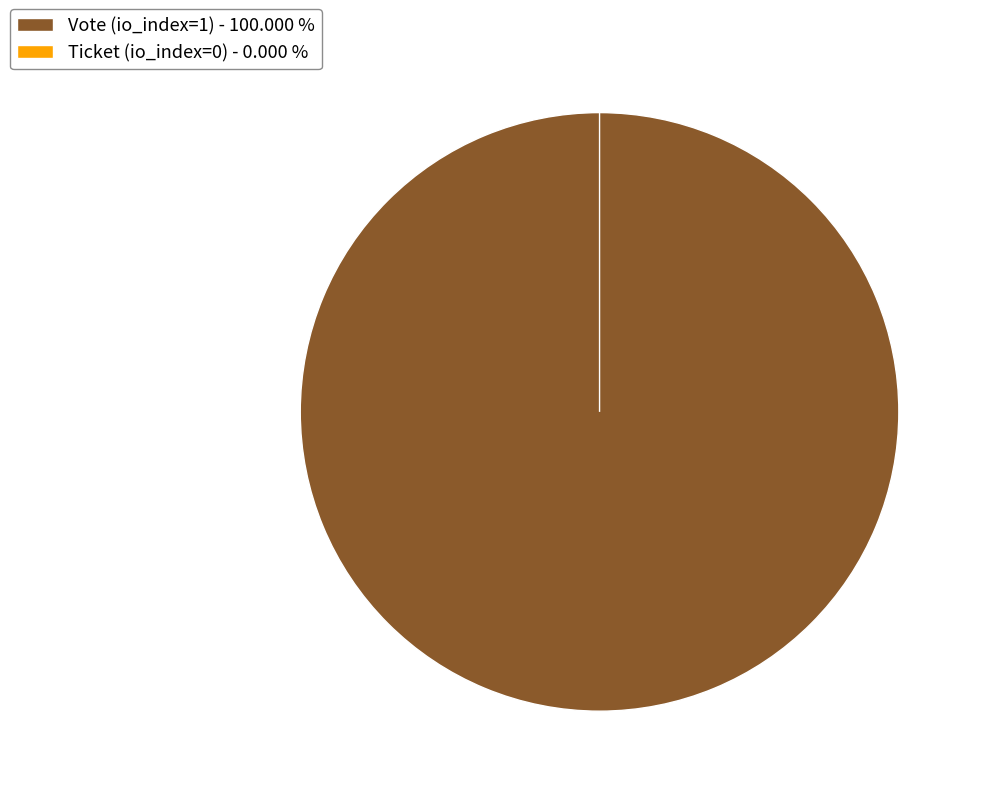

To the nearest percent, what is the combined percentage of Vote (io_index=1) and Ticket (io_index=0)?

100%